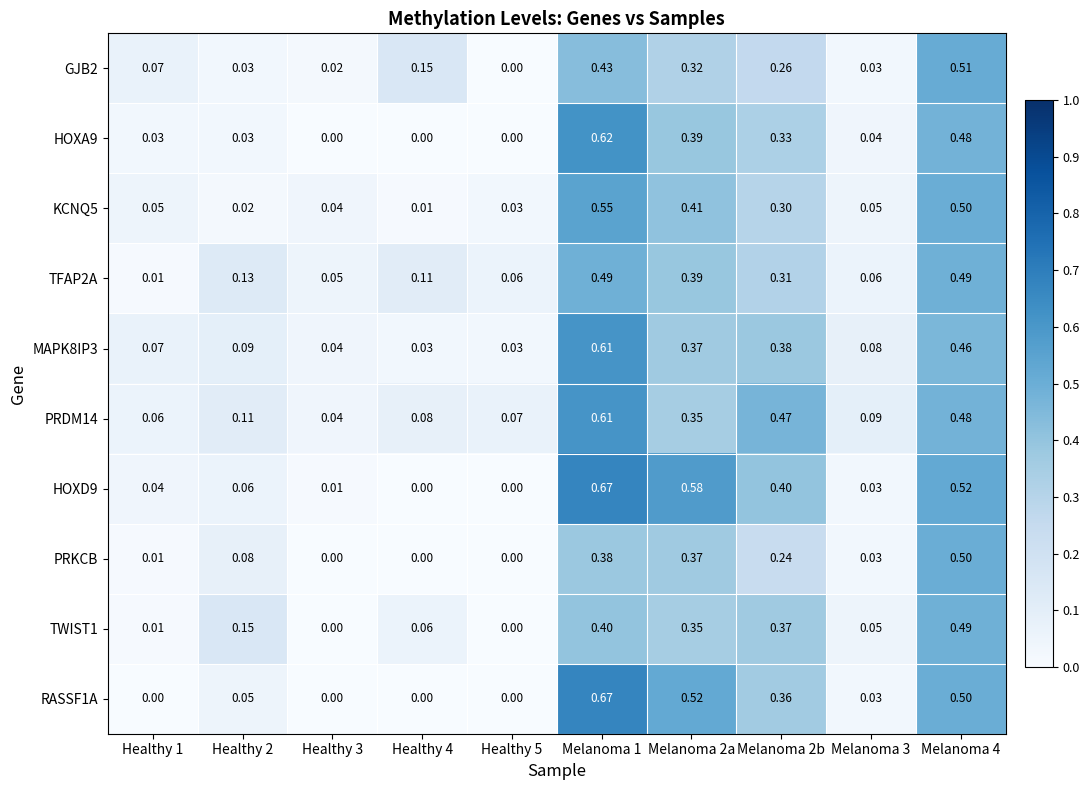

Is the value of PRKCB at Melanoma 3 greater than the value of TFAP2A at Healthy 4?

No